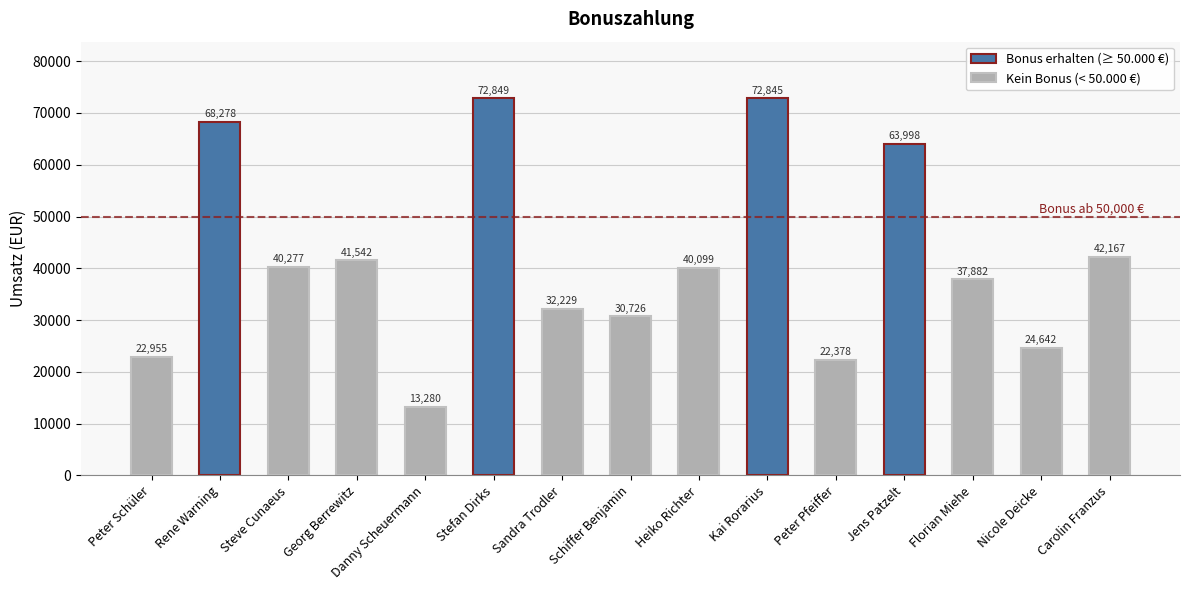

Rank the categories by value from highest to lowest.

Stefan Dirks, Kai Rorarius, Rene Warning, Jens Patzelt, Carolin Franzus, Georg Berrewitz, Steve Cunaeus, Heiko Richter, Florian Miehe, Sandra Trodler, Schiffer Benjamin, Nicole Deicke, Peter Schüler, Peter Pfeiffer, Danny Scheuermann